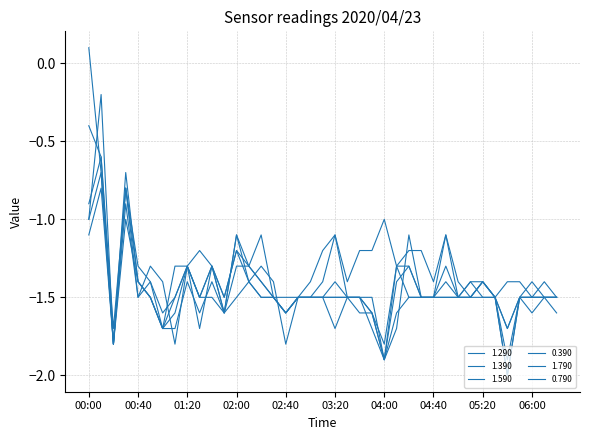

Which series has the largest total across all categories?

1.790